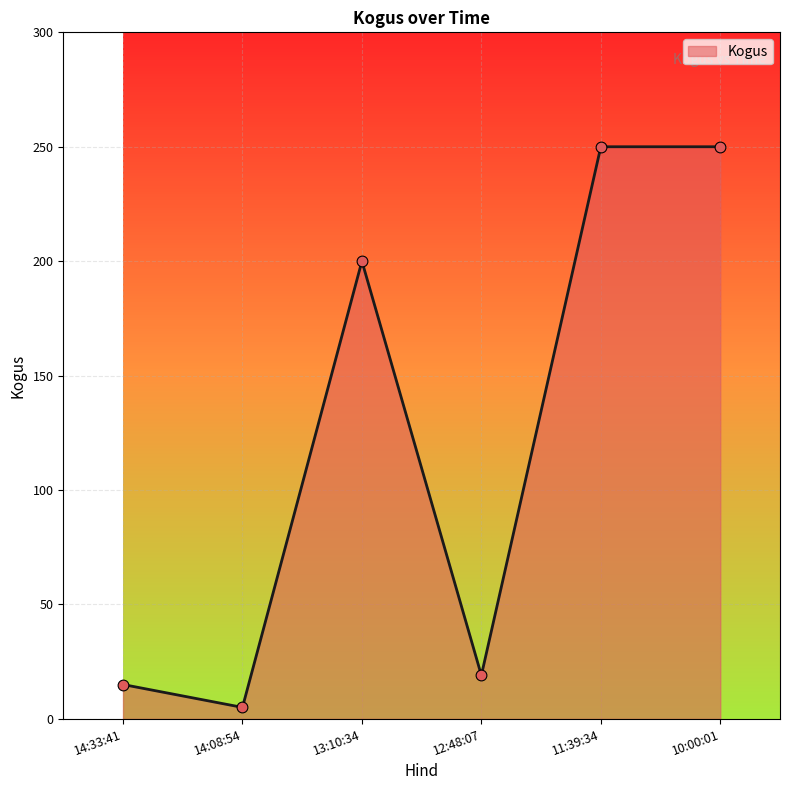

Between 12:48:07 and 13:10:34, which is larger?

13:10:34